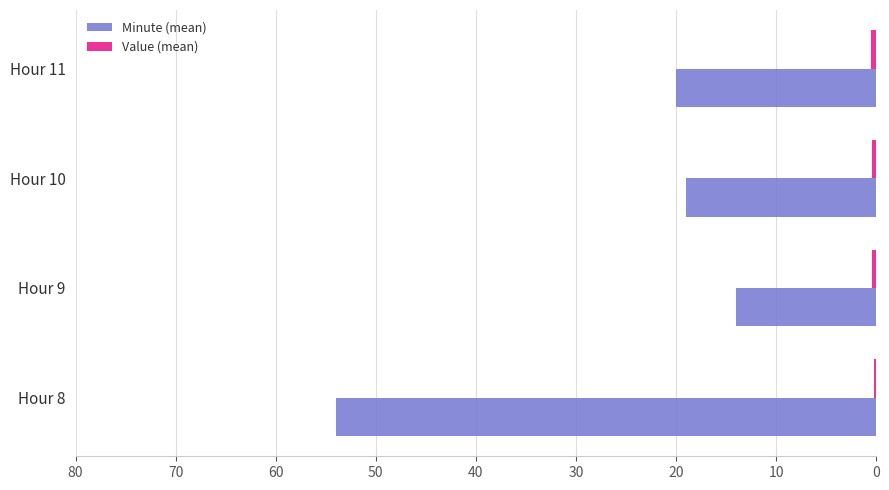

At which category is the sum across all series the highest?

Hour 8